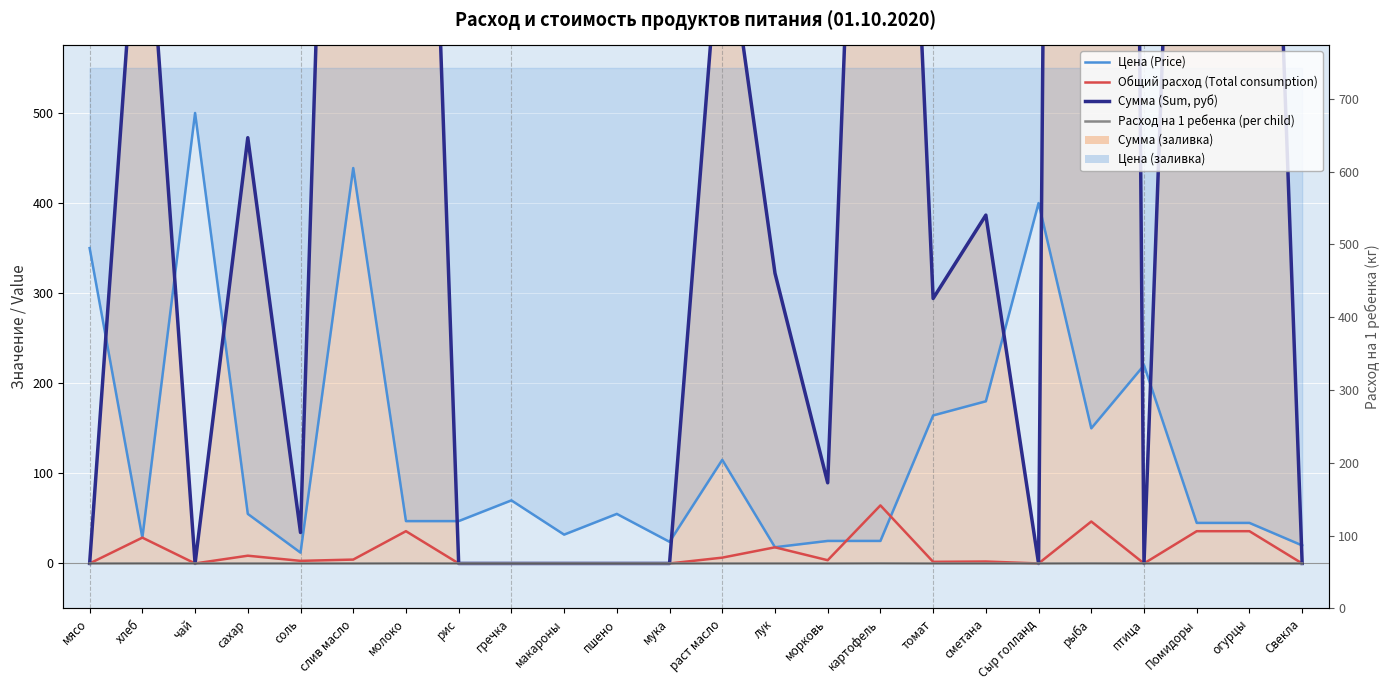

Where is Сумма (Sum, руб) nearest to the value 3490?

слив масло